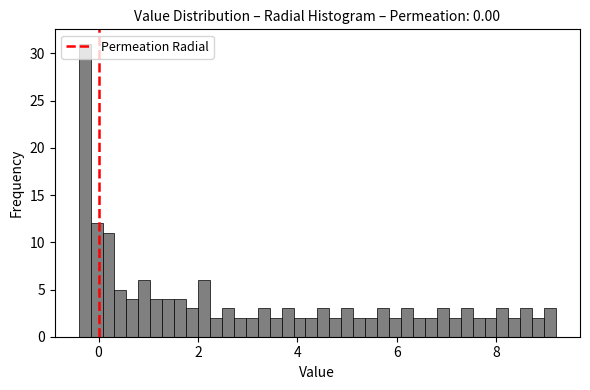

Read against the x-axis, roughly where is the centre of the tallest bar?

-0.2